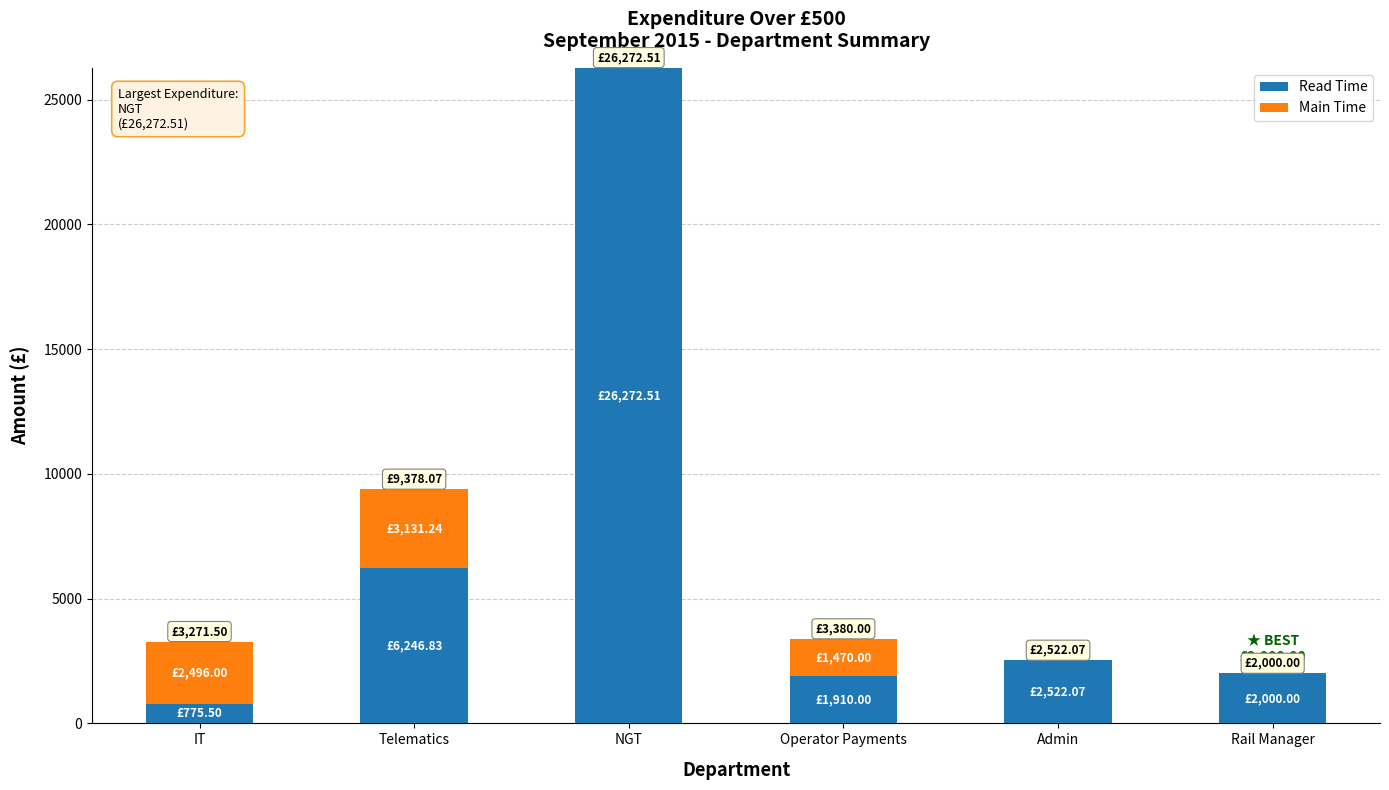

Where is Read Time nearest to the value 13524?

Telematics